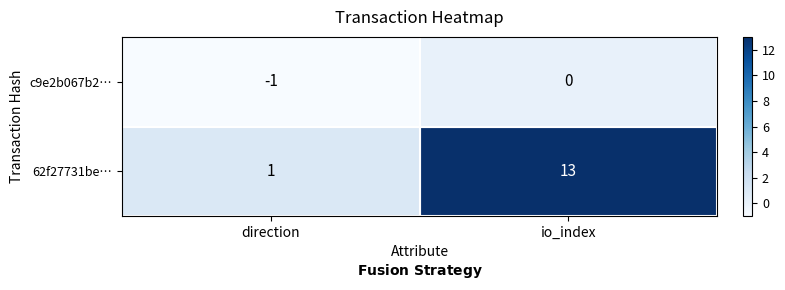

How many data points does each series have?

2